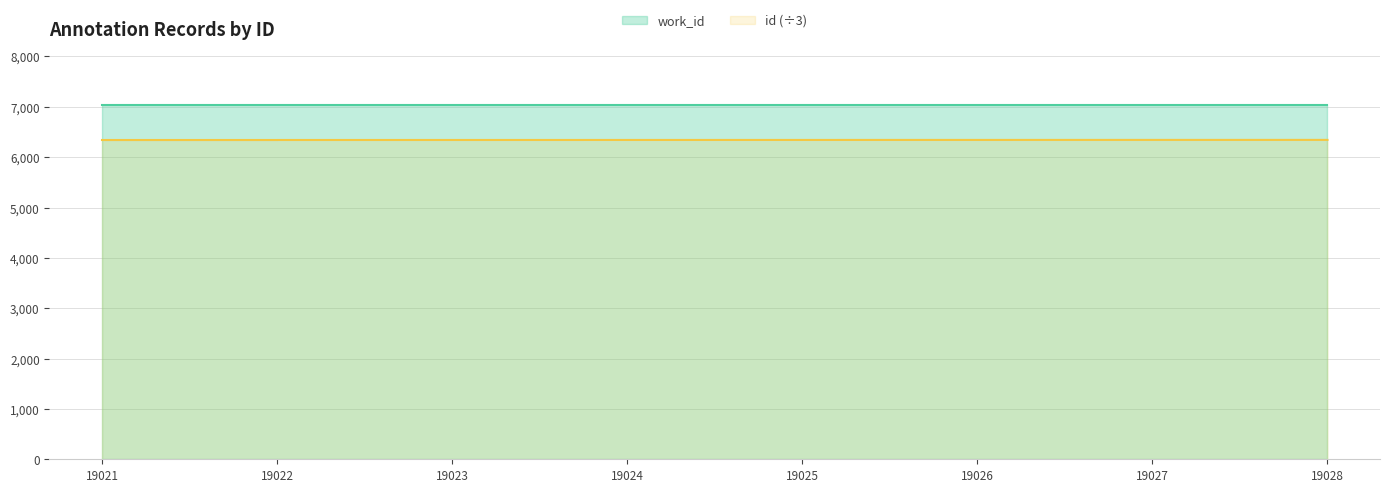

List the labels in order of value, largest first.

19028, 19027, 19026, 19025, 19024, 19023, 19022, 19021